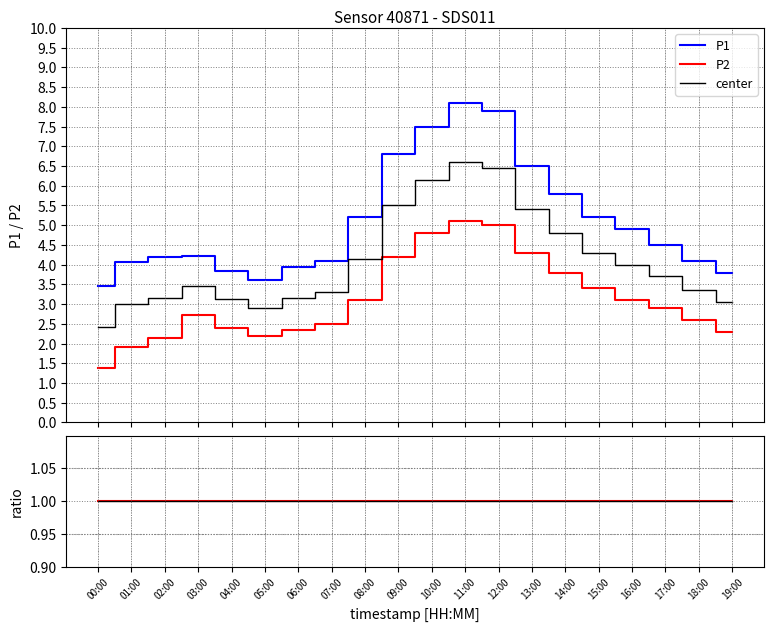

List the series in order of their peak value, highest first.

P1, P2, center, ratio P1/P2